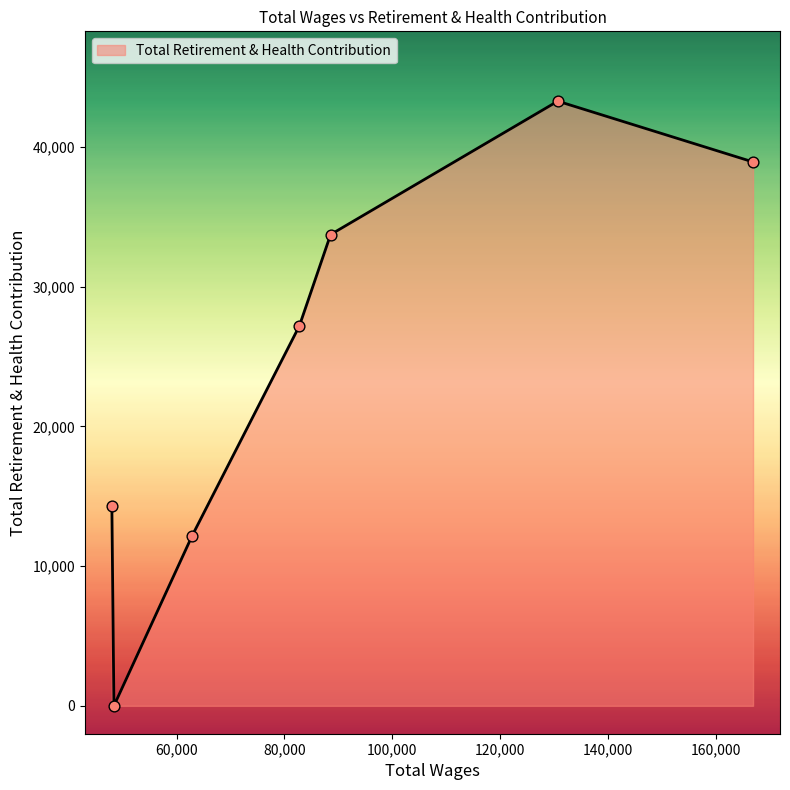

What is the difference between the maximum and minimum values?

43296